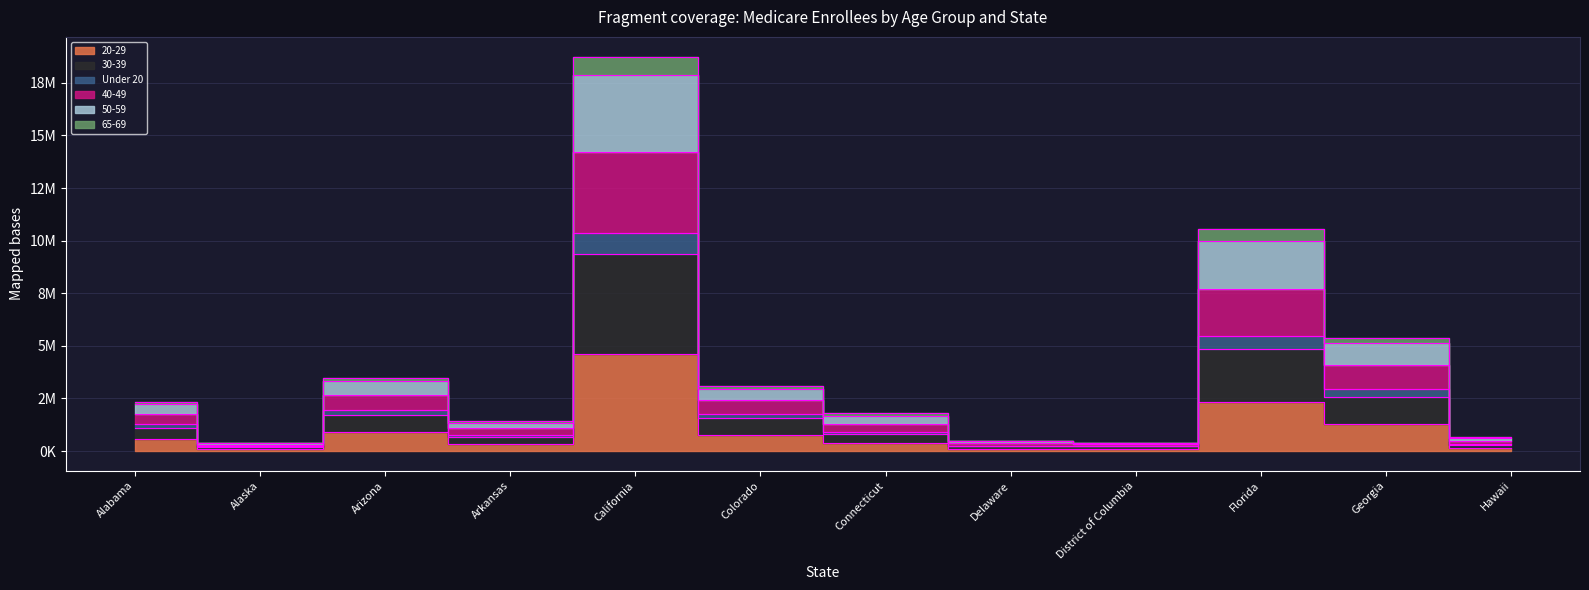

Which series changed the most between Alaska and Arkansas?

40-49